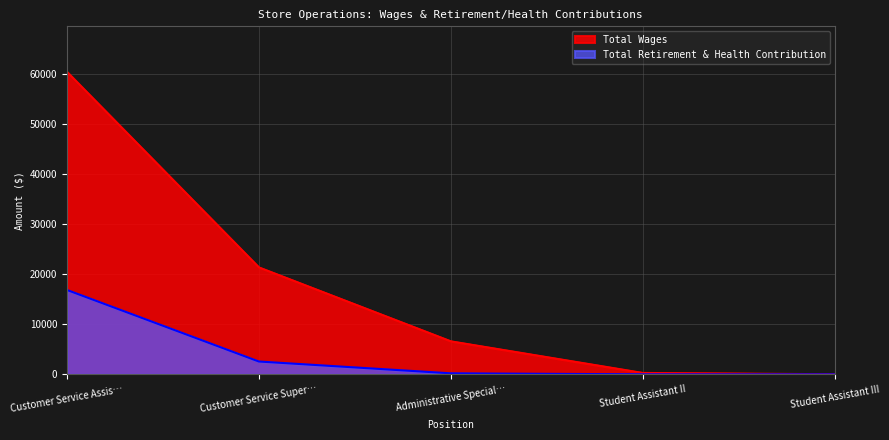

True or false: Total Retirement & Health Contribution and Total Wages cross at least once.

False